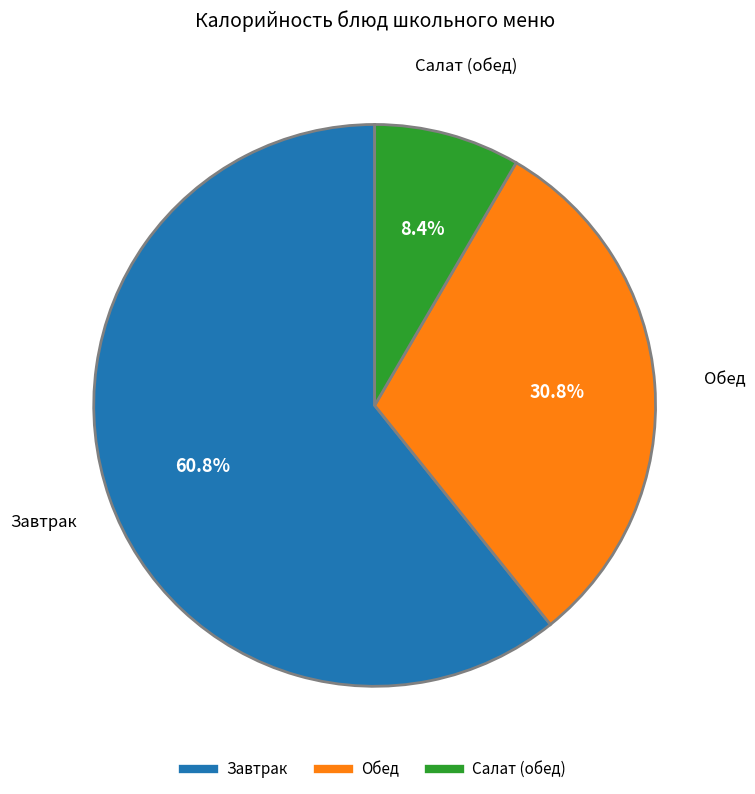

Is there any slice that represents more than half of the pie?

Yes